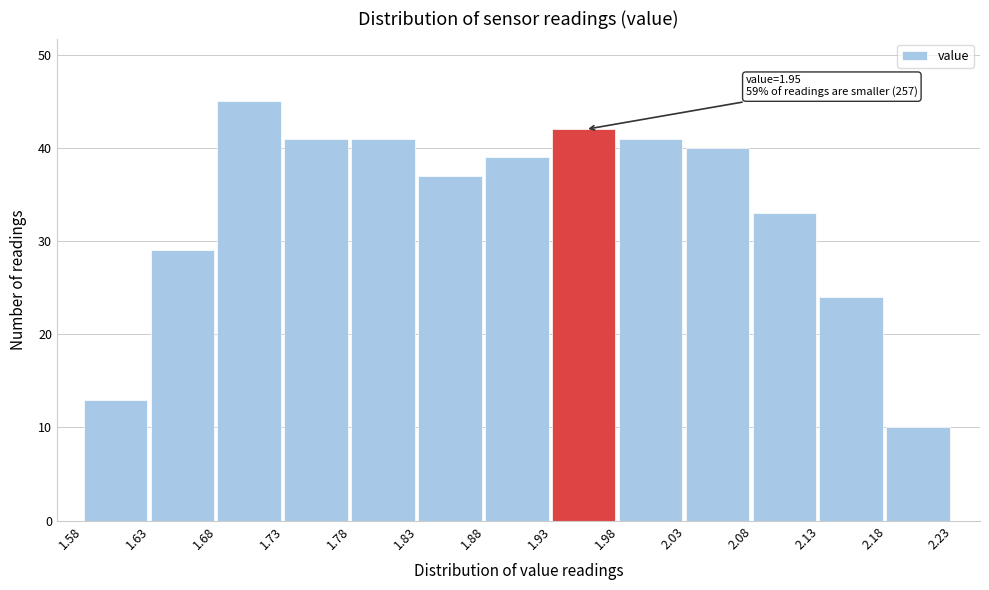

Over which range of the x-axis is the bar tallest?

1.68 to 1.73